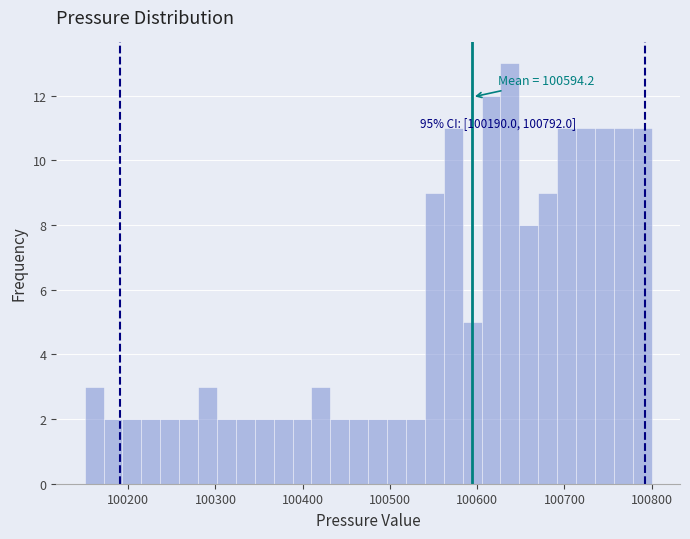

Read against the x-axis, roughly where is the centre of the tallest bar?

100640